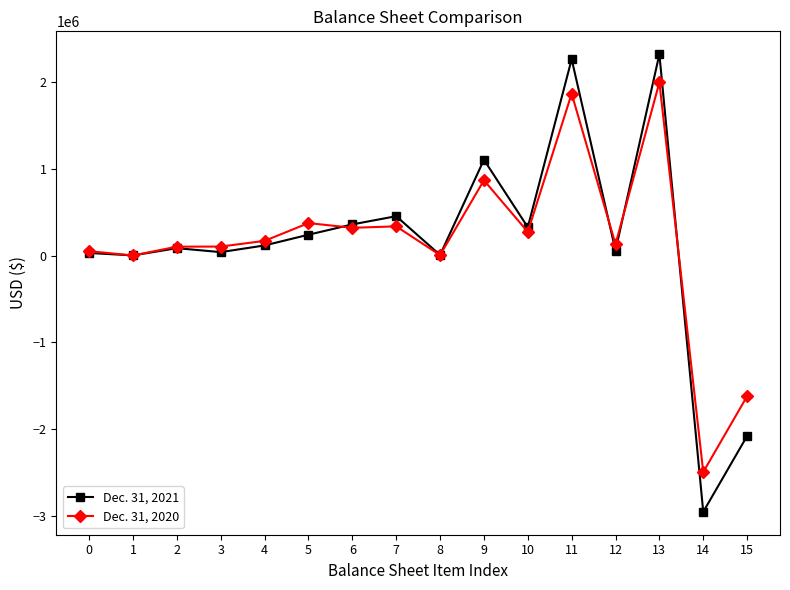

How many lines are shown in the chart?

2